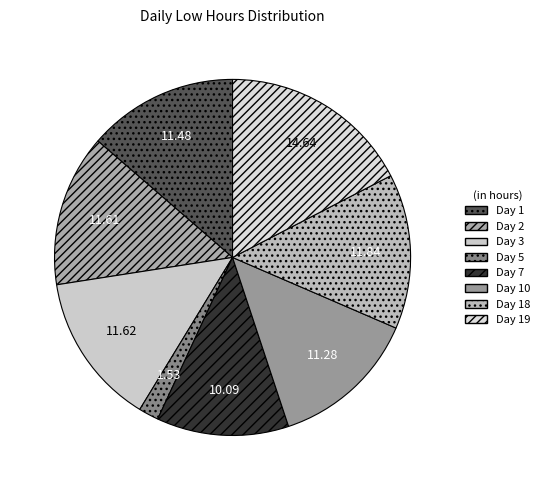

Rank the categories by value from lowest to highest.

Day 5, Day 7, Day 10, Day 1, Day 2, Day 3, Day 18, Day 19